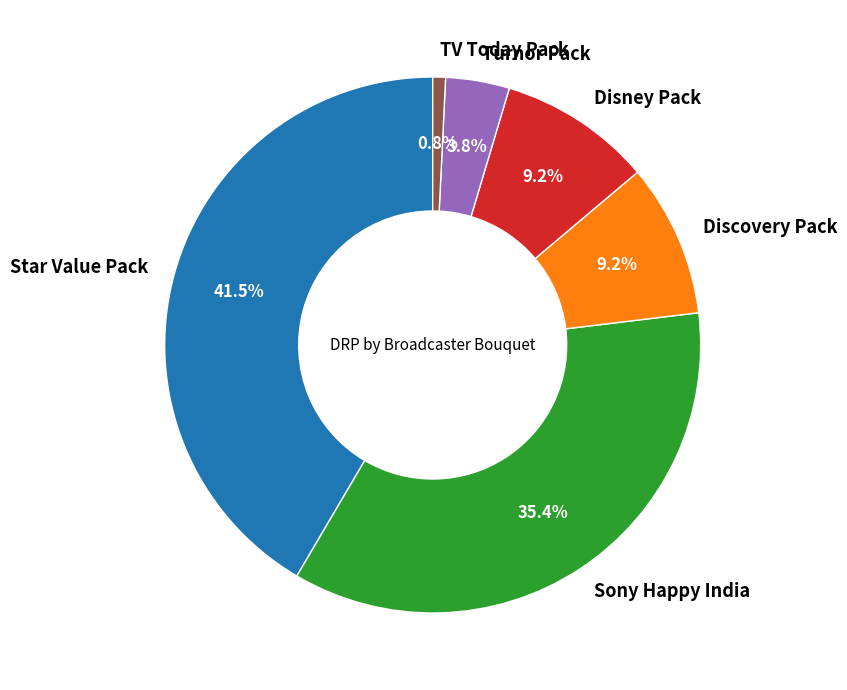

How many slices are in this pie chart?

6